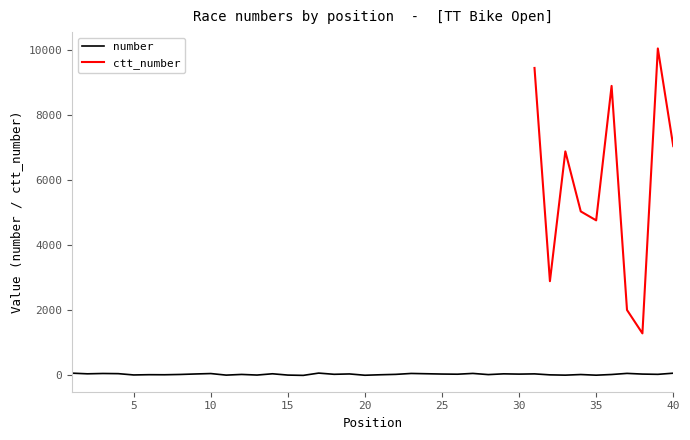

The value at 13 is 12. True or false?

True